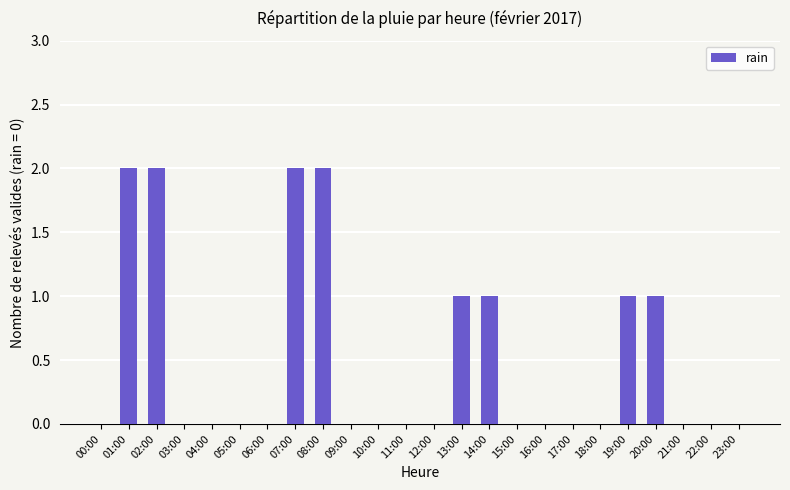

What is the change in value from 06:00 to 20:00?

+1